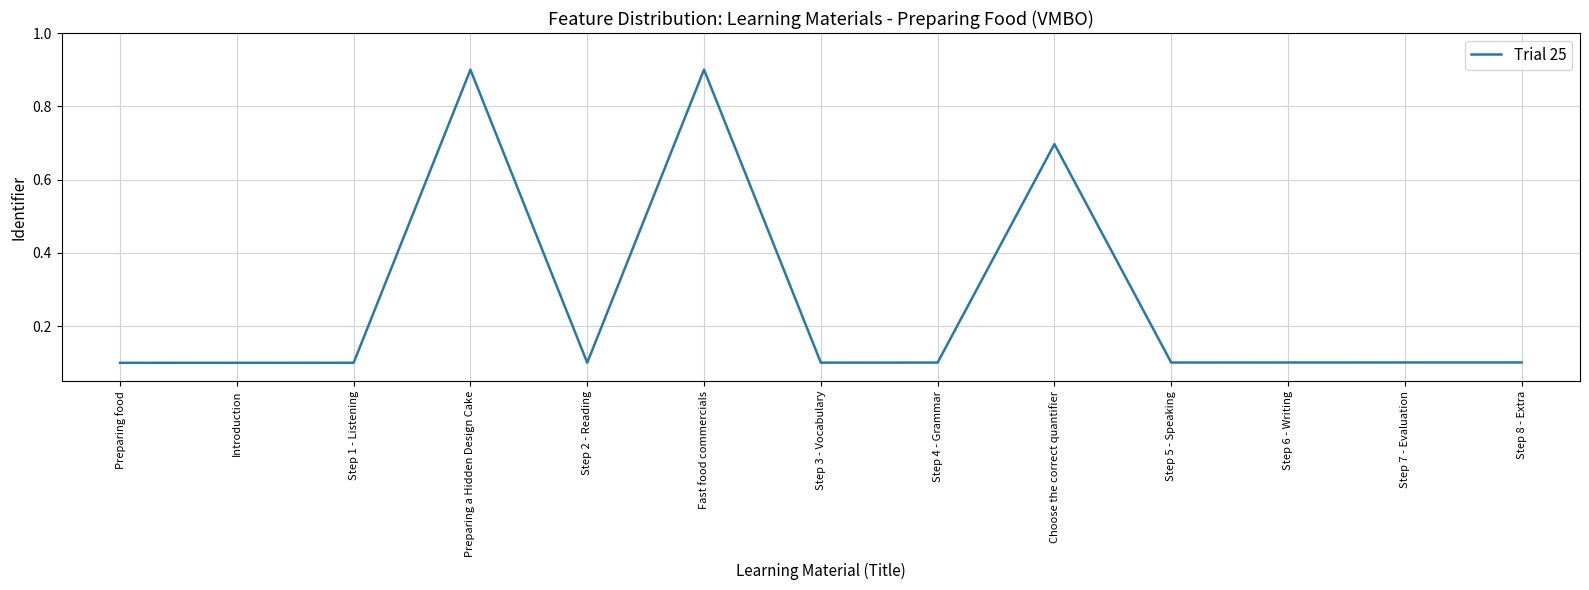

What is the maximum value shown in the chart?

0.9